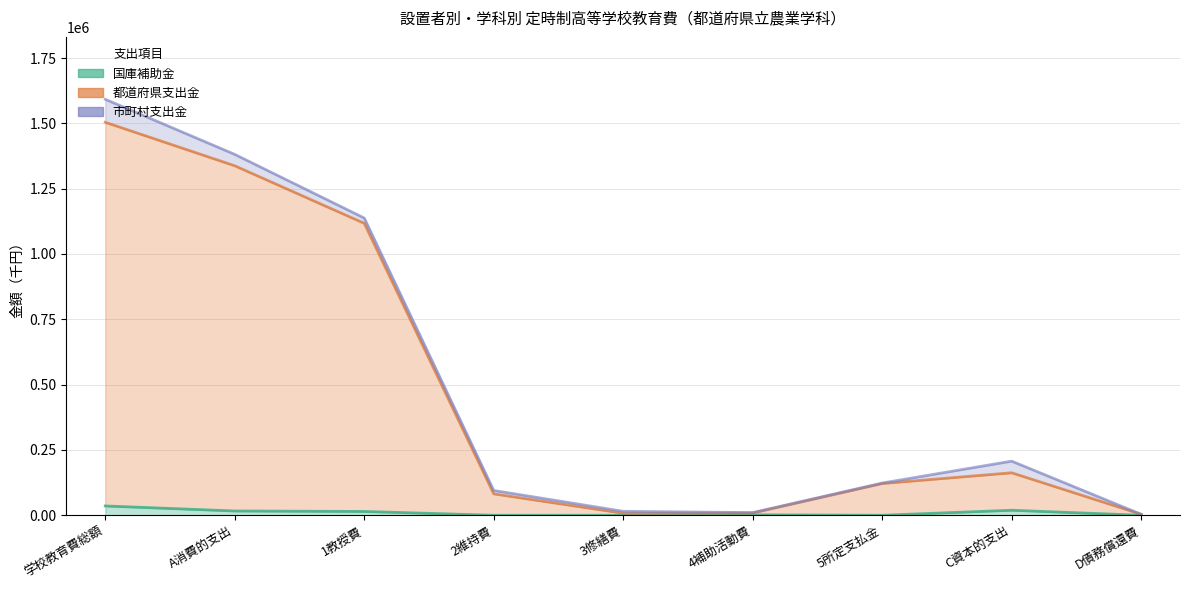

True or false: 都道府県支出金 and 国庫補助金 cross at least once.

False